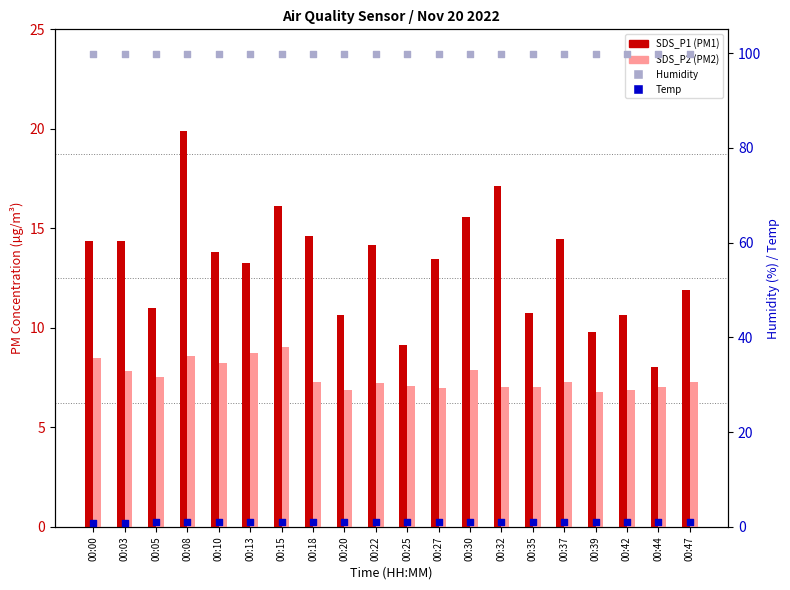

Which series has the widest spread of Y values?

SDS_P1